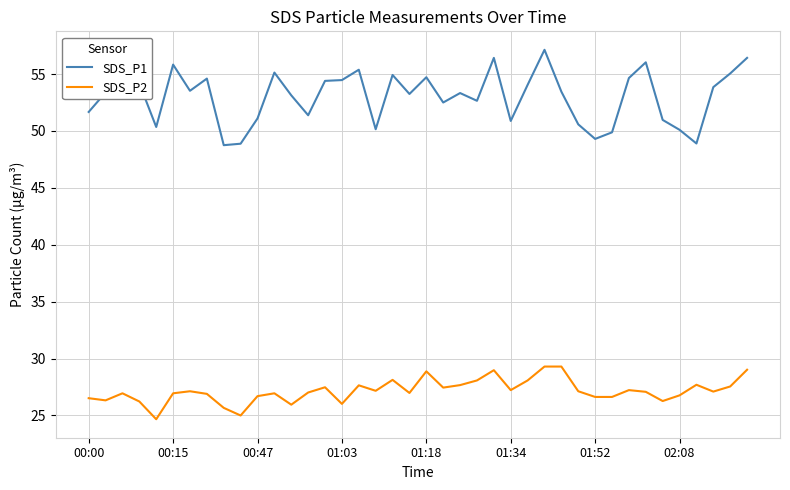

Which series has the largest total across all categories?

SDS_P1